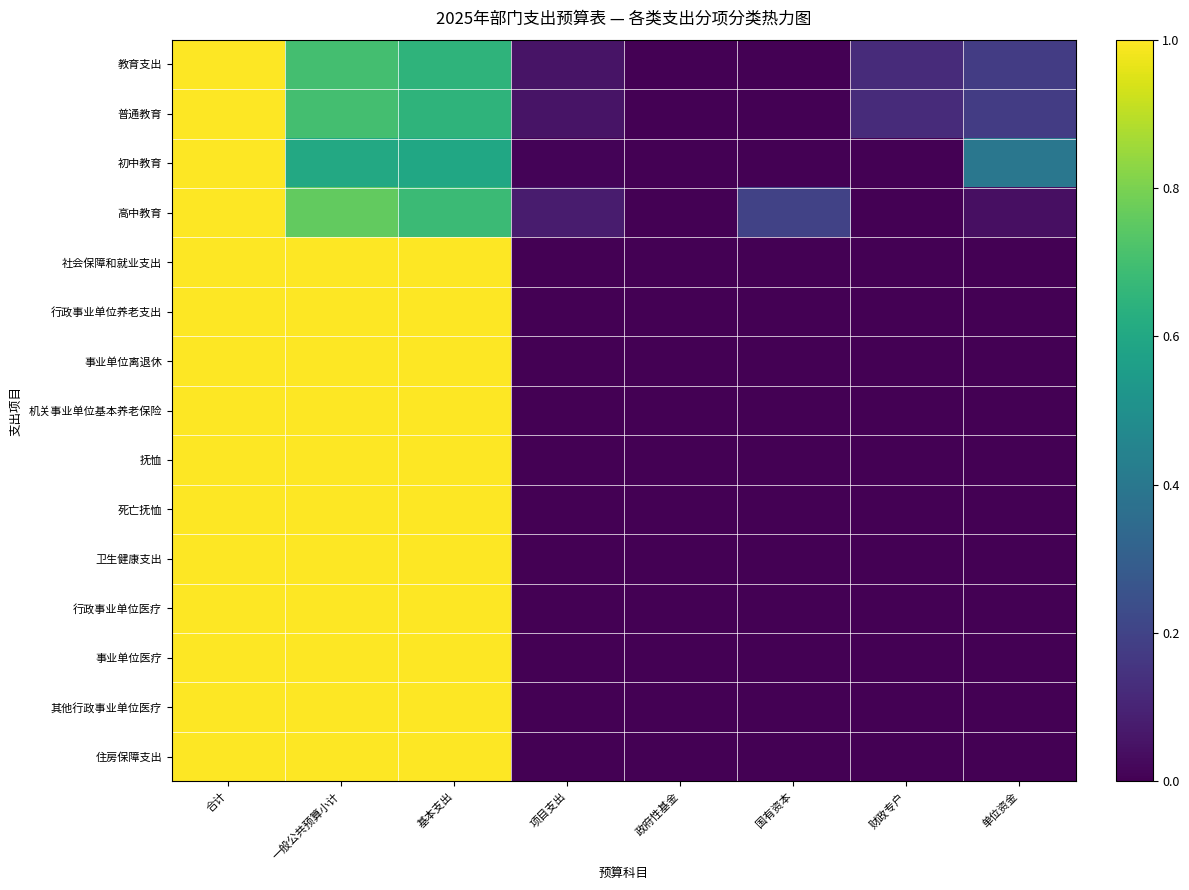

Reading left to right, extract all data points from this chart.

教育支出: 合计=1.0	一般公共预算小计=0.7	基本支出=0.6	项目支出=0.1	政府性基金=0.0	国有资本=0.0	财政专户=0.1	单位资金=0.2
普通教育: 合计=1.0	一般公共预算小计=0.7	基本支出=0.6	项目支出=0.1	政府性基金=0.0	国有资本=0.0	财政专户=0.1	单位资金=0.2
初中教育: 合计=1.0	一般公共预算小计=0.6	基本支出=0.6	项目支出=0.0	政府性基金=0.0	国有资本=0.0	财政专户=0.0	单位资金=0.4
高中教育: 合计=1.0	一般公共预算小计=0.8	基本支出=0.7	项目支出=0.1	政府性基金=0.0	国有资本=0.2	财政专户=0.0	单位资金=0.0
社会保障和就业支出: 合计=1.0	一般公共预算小计=1.0	基本支出=1.0	项目支出=0.0	政府性基金=0.0	国有资本=0.0	财政专户=0.0	单位资金=0.0
行政事业单位养老支出: 合计=1.0	一般公共预算小计=1.0	基本支出=1.0	项目支出=0.0	政府性基金=0.0	国有资本=0.0	财政专户=0.0	单位资金=0.0
事业单位离退休: 合计=1.0	一般公共预算小计=1.0	基本支出=1.0	项目支出=0.0	政府性基金=0.0	国有资本=0.0	财政专户=0.0	单位资金=0.0
机关事业单位基本养老保险: 合计=1.0	一般公共预算小计=1.0	基本支出=1.0	项目支出=0.0	政府性基金=0.0	国有资本=0.0	财政专户=0.0	单位资金=0.0
抚恤: 合计=1.0	一般公共预算小计=1.0	基本支出=1.0	项目支出=0.0	政府性基金=0.0	国有资本=0.0	财政专户=0.0	单位资金=0.0
死亡抚恤: 合计=1.0	一般公共预算小计=1.0	基本支出=1.0	项目支出=0.0	政府性基金=0.0	国有资本=0.0	财政专户=0.0	单位资金=0.0
卫生健康支出: 合计=1.0	一般公共预算小计=1.0	基本支出=1.0	项目支出=0.0	政府性基金=0.0	国有资本=0.0	财政专户=0.0	单位资金=0.0
行政事业单位医疗: 合计=1.0	一般公共预算小计=1.0	基本支出=1.0	项目支出=0.0	政府性基金=0.0	国有资本=0.0	财政专户=0.0	单位资金=0.0
事业单位医疗: 合计=1.0	一般公共预算小计=1.0	基本支出=1.0	项目支出=0.0	政府性基金=0.0	国有资本=0.0	财政专户=0.0	单位资金=0.0
其他行政事业单位医疗: 合计=1.0	一般公共预算小计=1.0	基本支出=1.0	项目支出=0.0	政府性基金=0.0	国有资本=0.0	财政专户=0.0	单位资金=0.0
住房保障支出: 合计=1.0	一般公共预算小计=1.0	基本支出=1.0	项目支出=0.0	政府性基金=0.0	国有资本=0.0	财政专户=0.0	单位资金=0.0